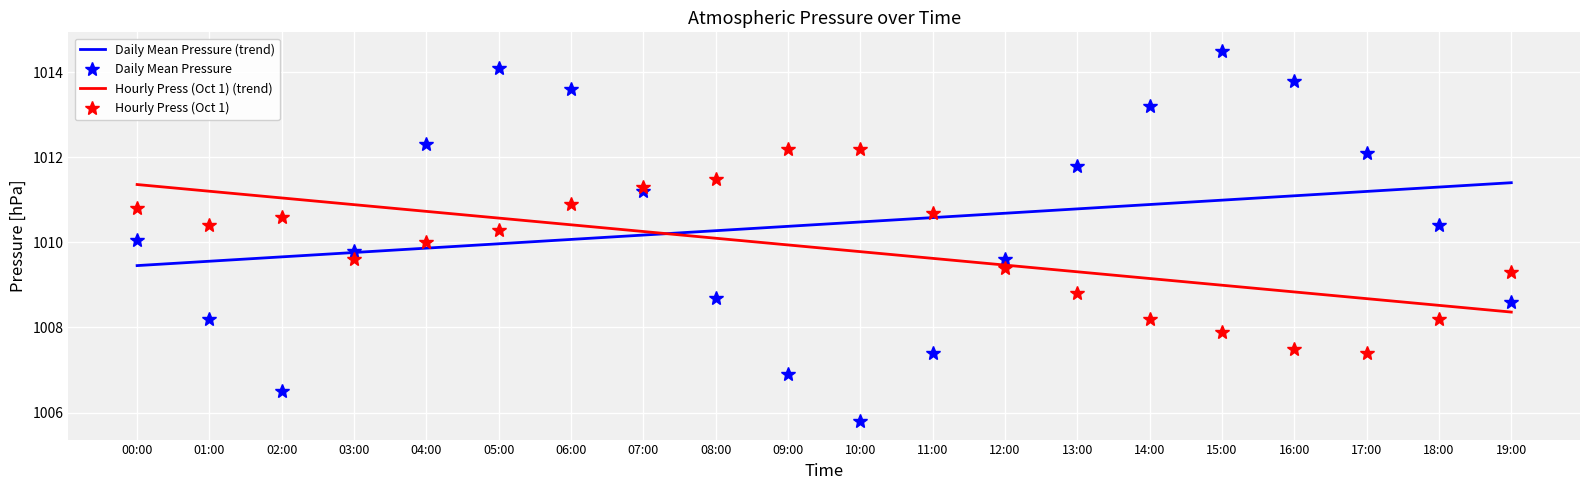

What is the difference between the second highest and minimum values in the Daily Mean Pressure series?

8.3